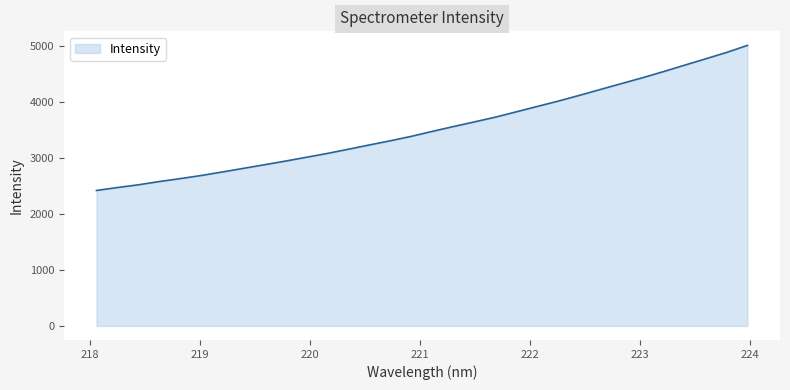

What is the smallest value displayed?

2416.1